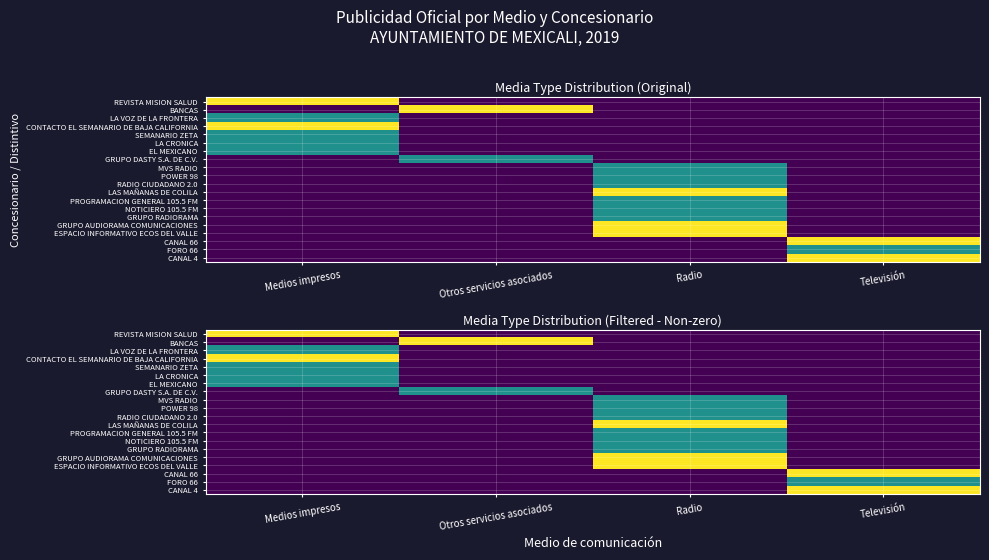

Is it true that EL MEXICANO equals 0 at Otros servicios asociados?

False